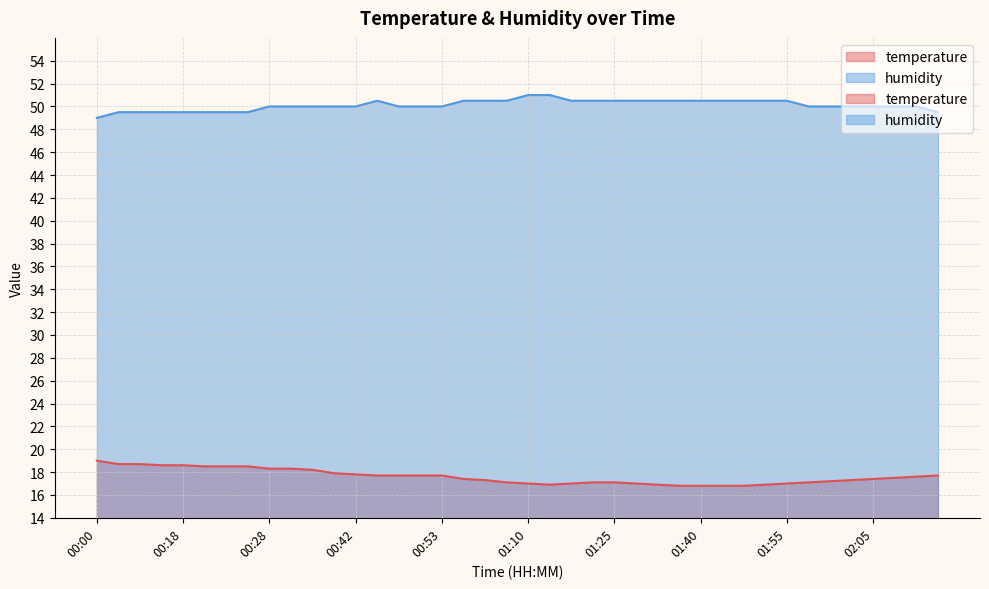

Which has a higher value, 01:55 or 00:10?

00:10